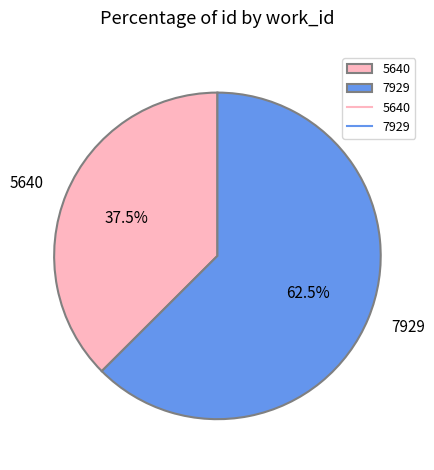

What is the ratio of the value at 7929 to the value at 5640?

1.7